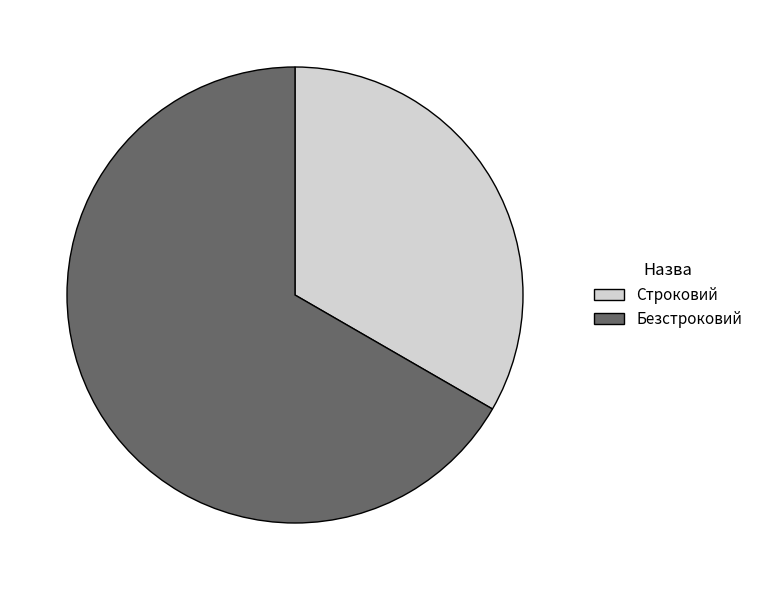

Is it true that Строковий is 33% of the pie?

True